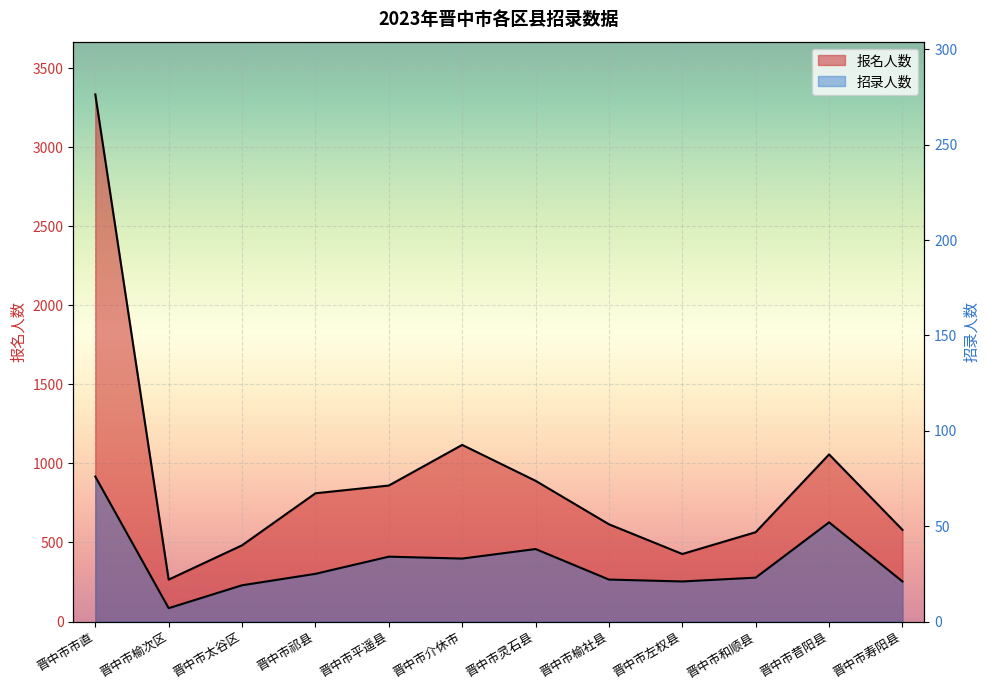

What is the difference between the second highest and minimum values in the 招录人数 series?

45